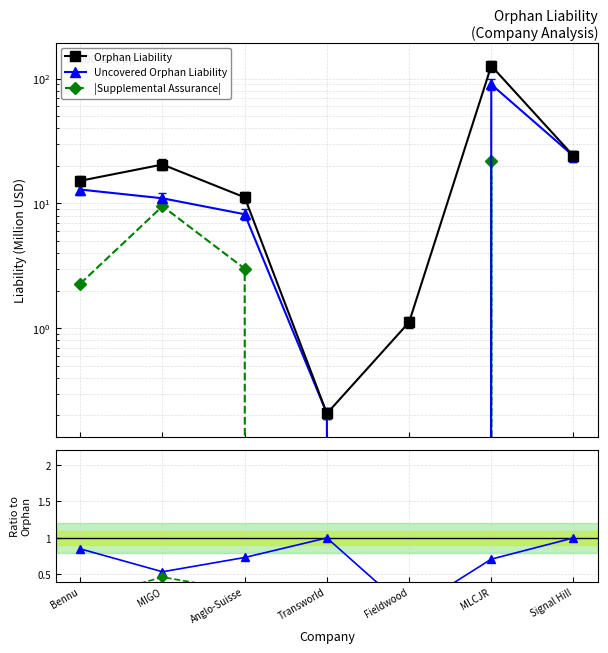

Which series ends up on top after the final intersection of Orphan Liability and Uncovered / Orphan?

Orphan Liability